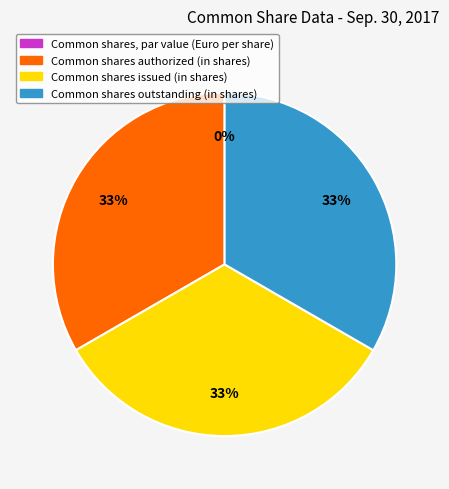

Count the number of slices in the pie.

4